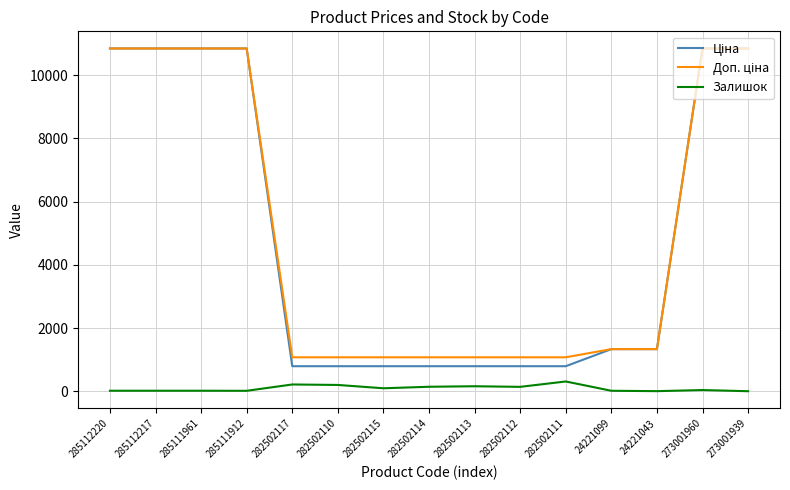

The value of Залишок at 282502111 is 310.0. True or false?

True